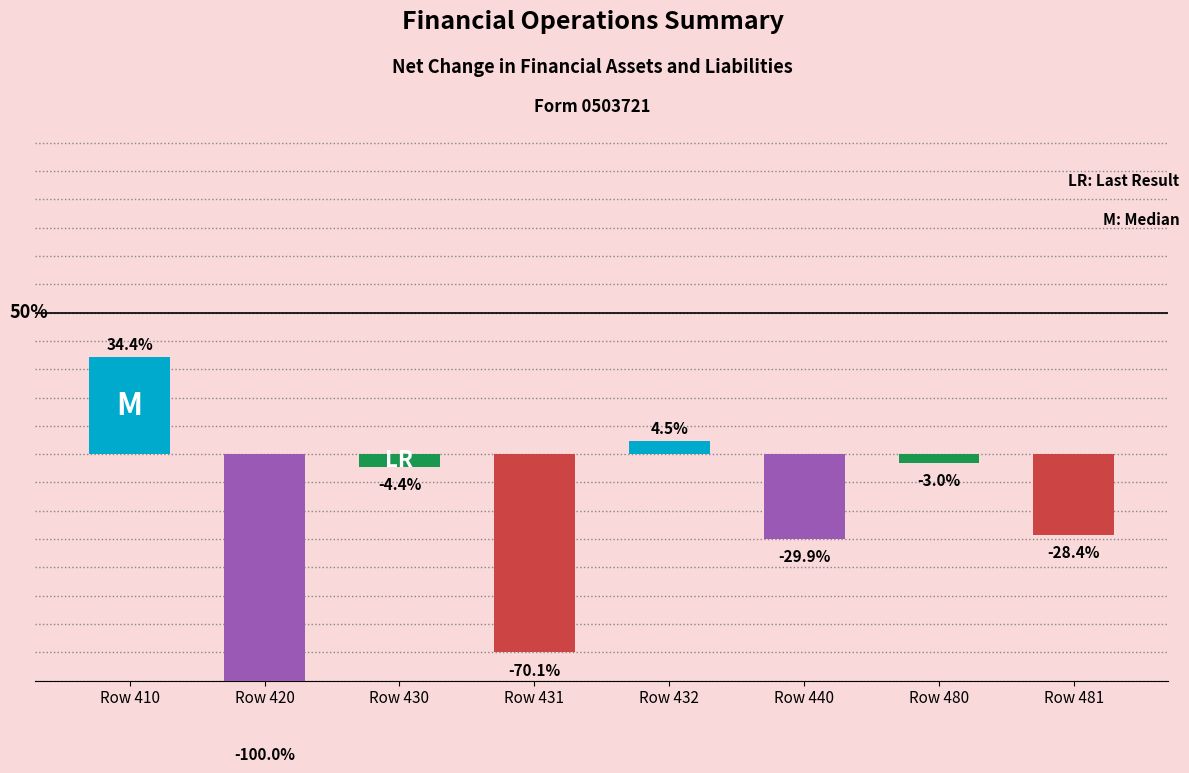

Rank the categories by value from highest to lowest.

Row 410, Row 432, Row 480, Row 430, Row 481, Row 440, Row 431, Row 420